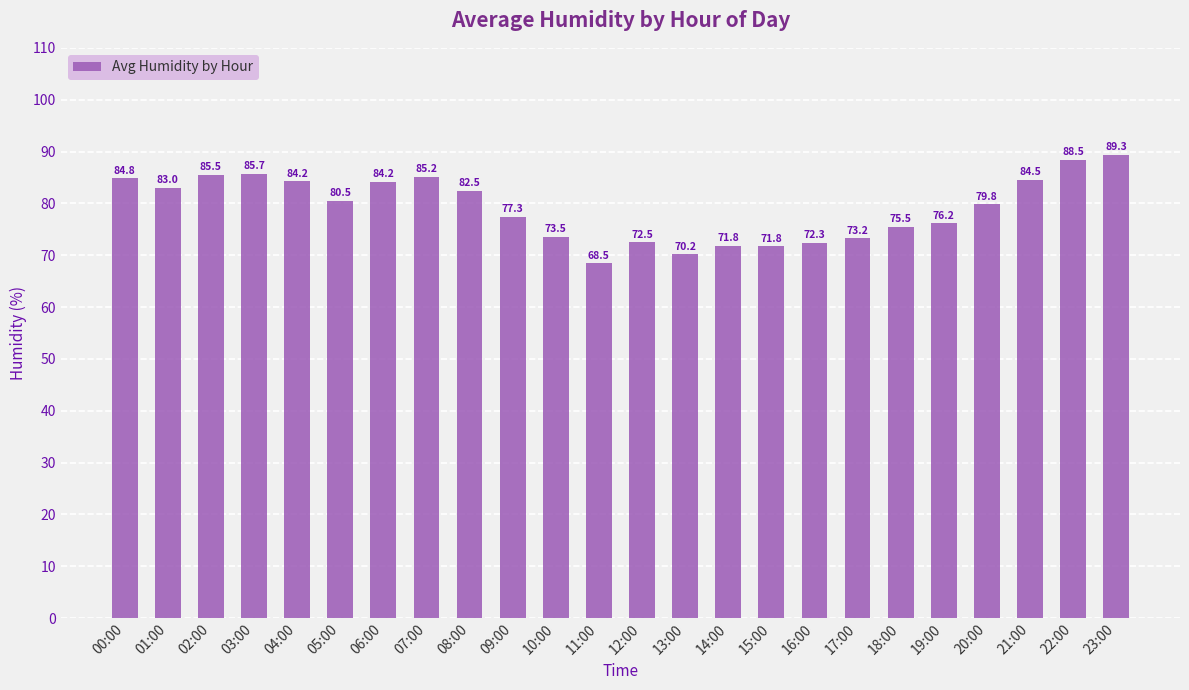

Which label corresponds to the largest value in the chart?

23:00